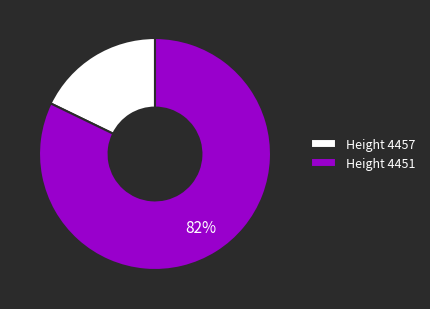

To the nearest percent, what is the difference between the largest and smallest slice percentages?

64%